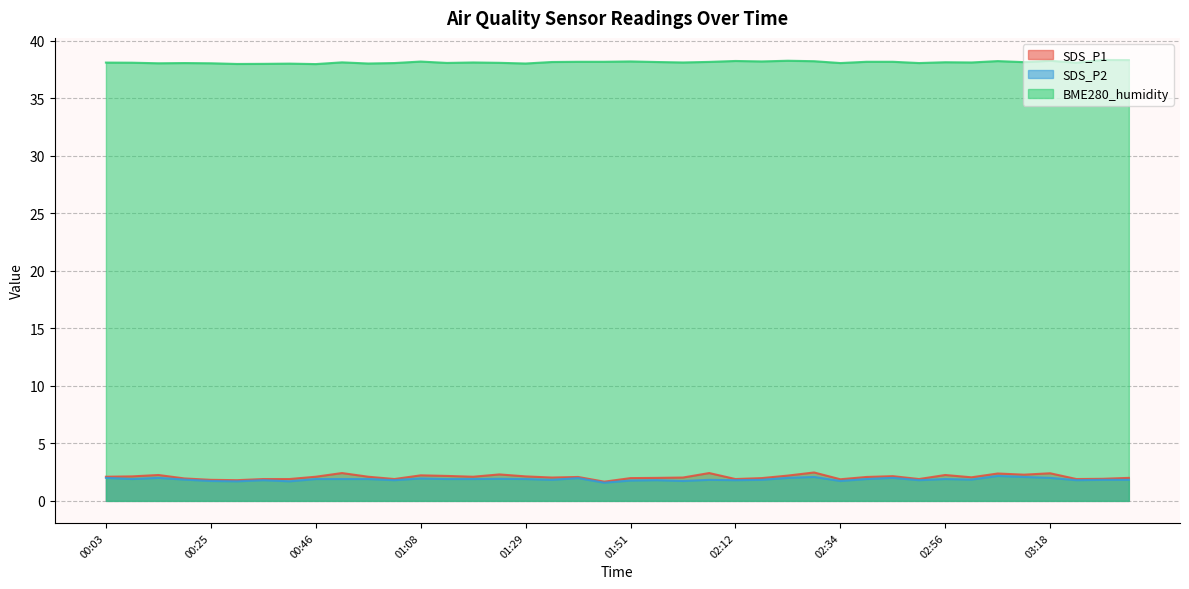

True or false: SDS_P1 and BME280_humidity cross at least once.

False